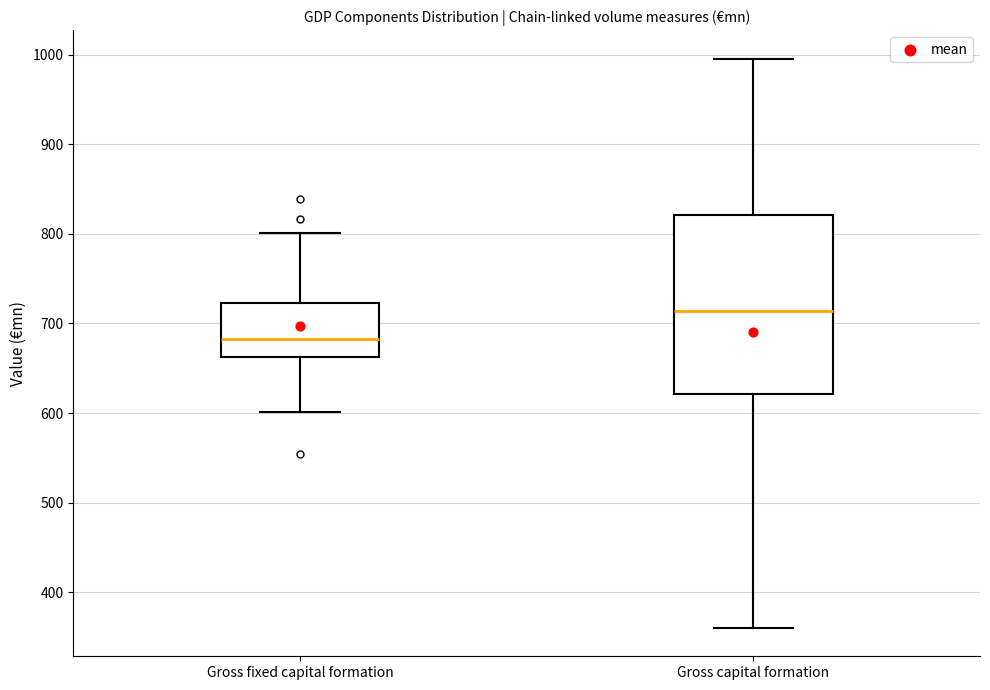

Reading left to right, transcribe this box plot: for each box, give where its median line is, the range the box spans, and where its two whiskers end, as read against the y-axis. The values are not printed on the chart, so give them approximately, as read against the axis.

Gross fixed capital formation: median 680, box 660 to 720, whiskers 600 to 800
Gross capital formation: median 710, box 620 to 820, whiskers 360 to 1000